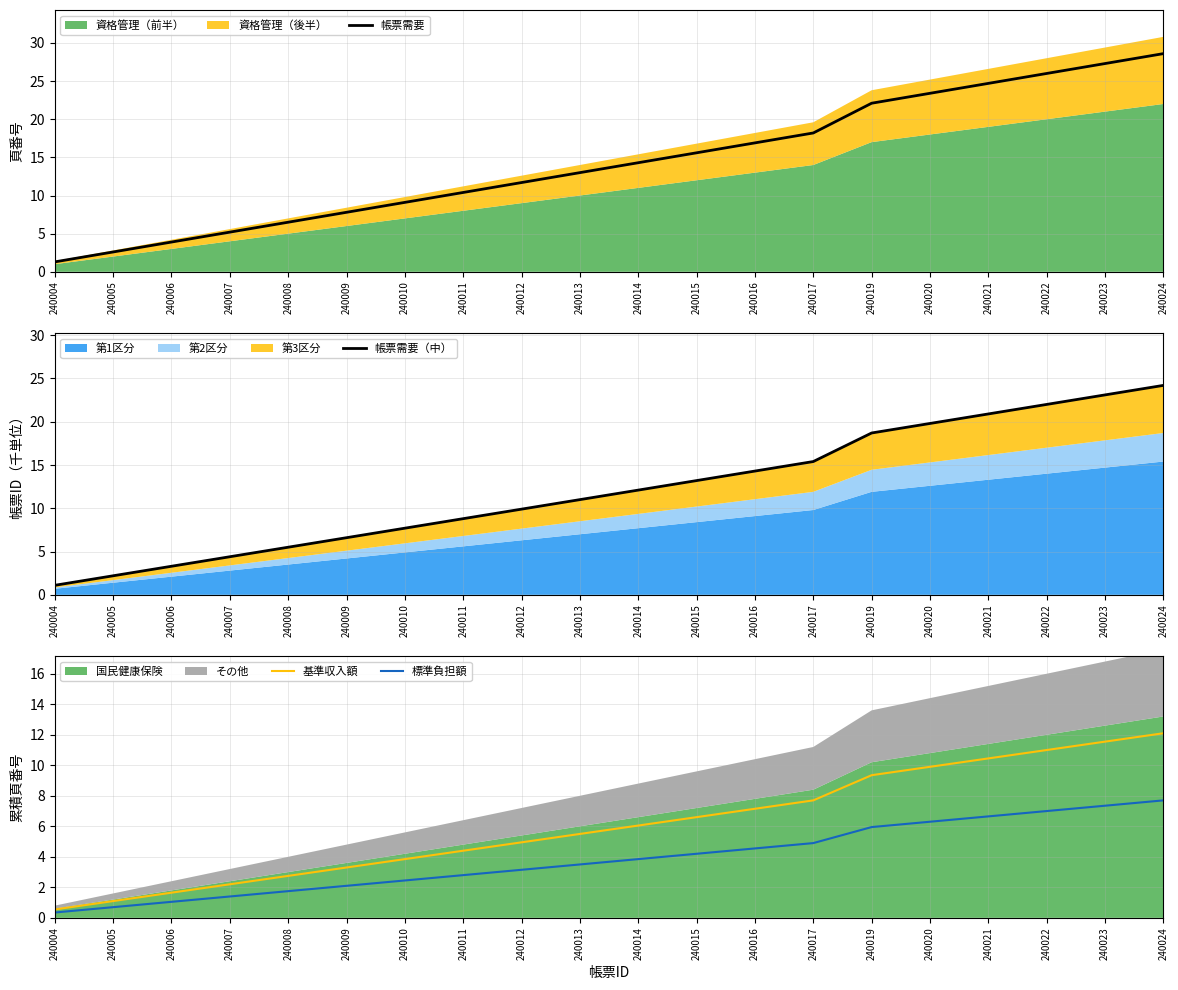

At which category does the chart reach its peak across all series?

240024